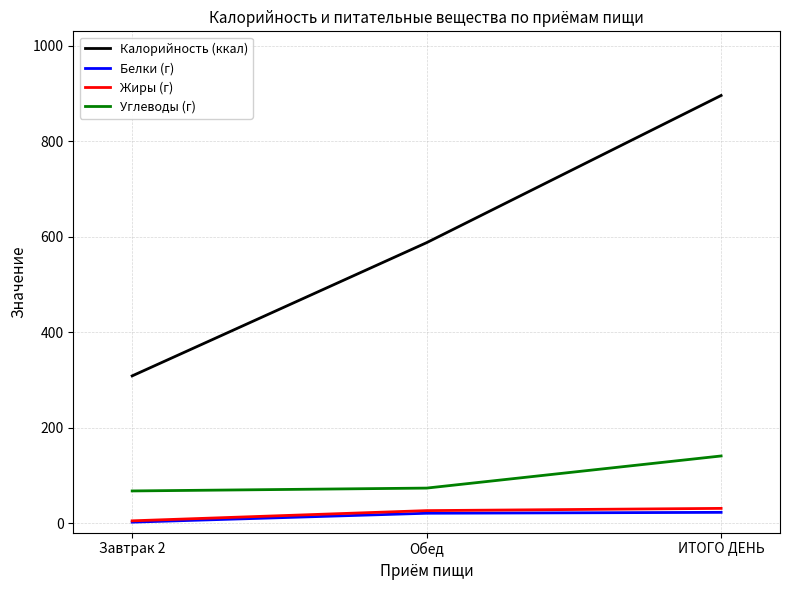

At which label is Углеводы (г) closest to 103?

Обед